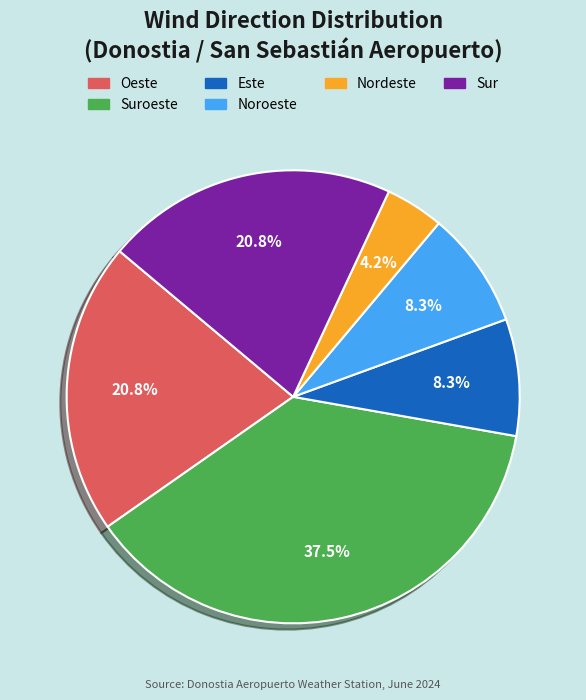

Which category has the biggest portion of the pie?

Suroeste